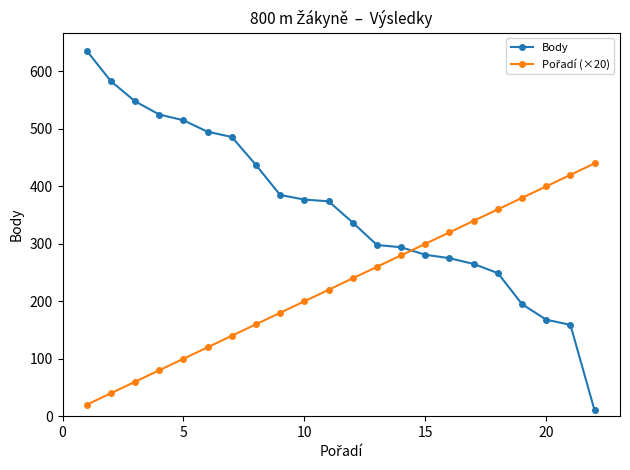

What is the average value of the Body series?

359